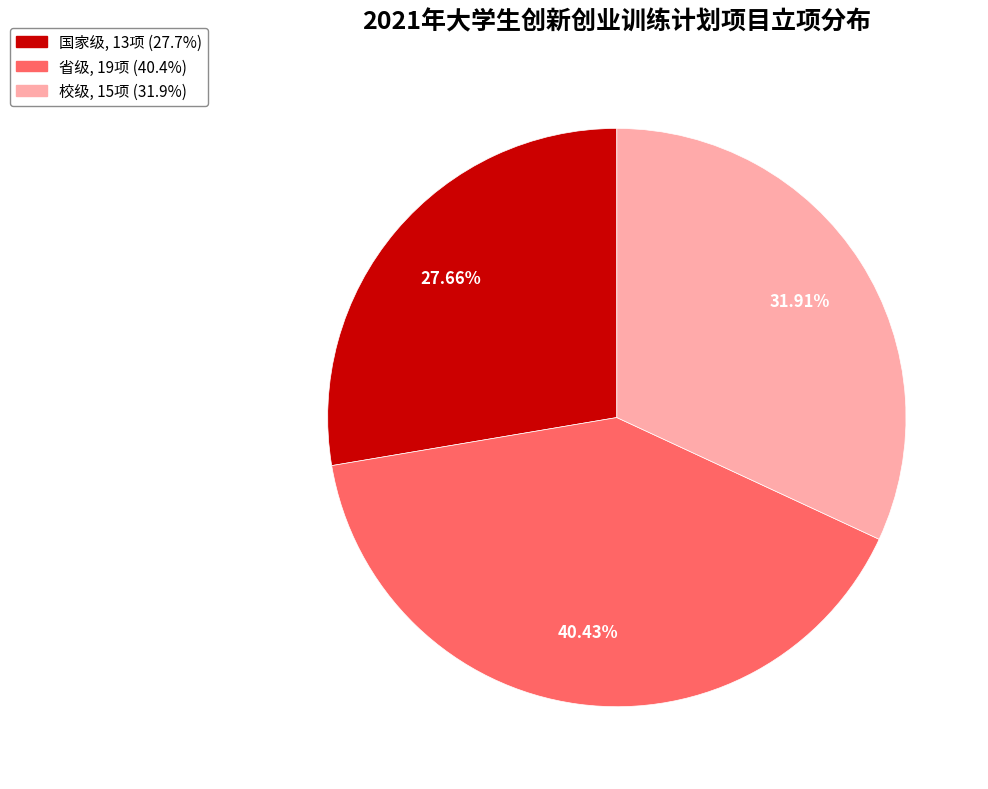

Is there a majority slice in this chart?

No